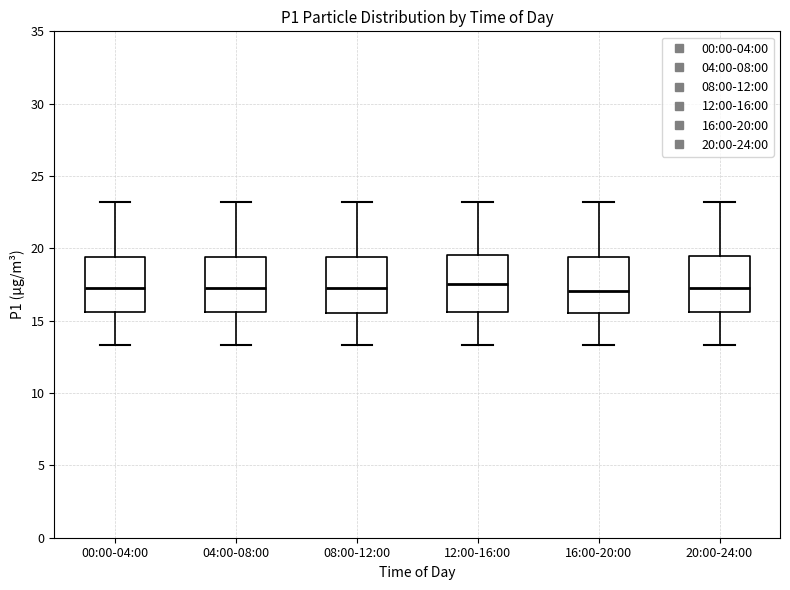

Reading left to right, transcribe this box plot: for each box, give where its median line is, the range the box spans, and where its two whiskers end, as read against the y-axis. The values are not printed on the chart, so give them approximately, as read against the axis.

00:00-04:00: median 17.5, box 15.5 to 19.5, whiskers 13.5 to 23.0
04:00-08:00: median 17.5, box 15.5 to 19.5, whiskers 13.5 to 23.0
08:00-12:00: median 17.5, box 15.5 to 19.5, whiskers 13.5 to 23.0
12:00-16:00: median 17.5, box 15.5 to 19.5, whiskers 13.5 to 23.0
16:00-20:00: median 17.0, box 15.5 to 19.5, whiskers 13.5 to 23.0
20:00-24:00: median 17.5, box 15.5 to 19.5, whiskers 13.5 to 23.0